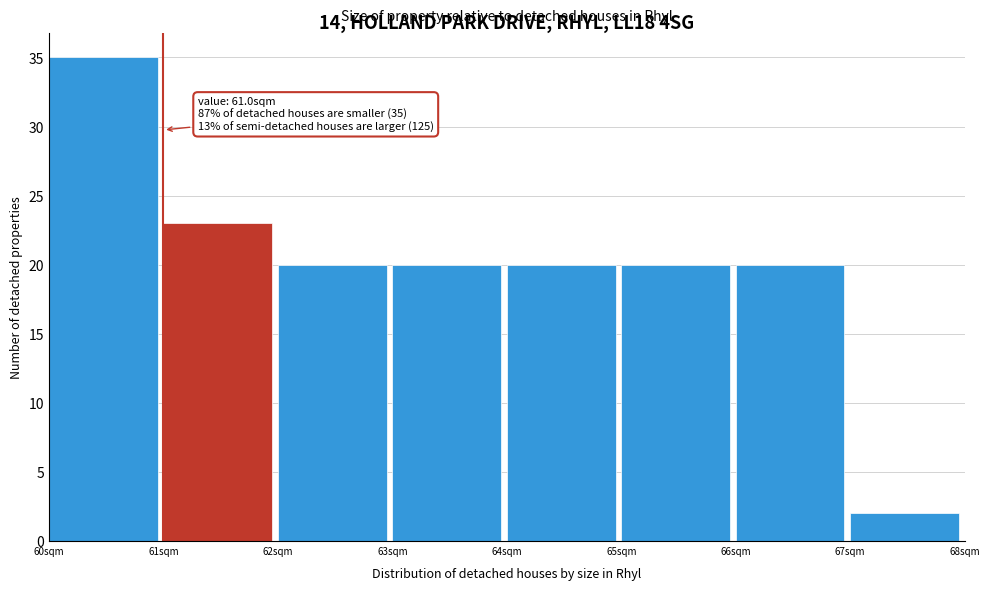

Over which range of the x-axis is the bar tallest?

60 to 61